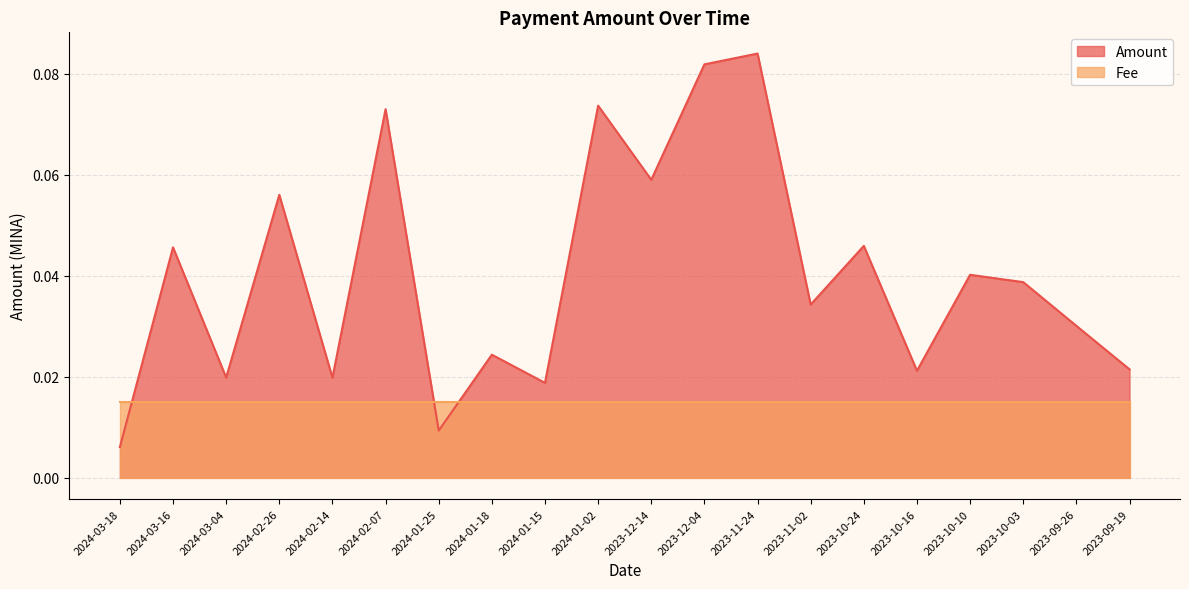

Reading left to right, extract all data points from this chart.

0.0	0.0	0.0	0.1	0.0	0.1	0.0	0.0	0.0	0.1	0.1	0.1	0.1	0.0	0.0	0.0	0.0	0.0	0.0	0.0